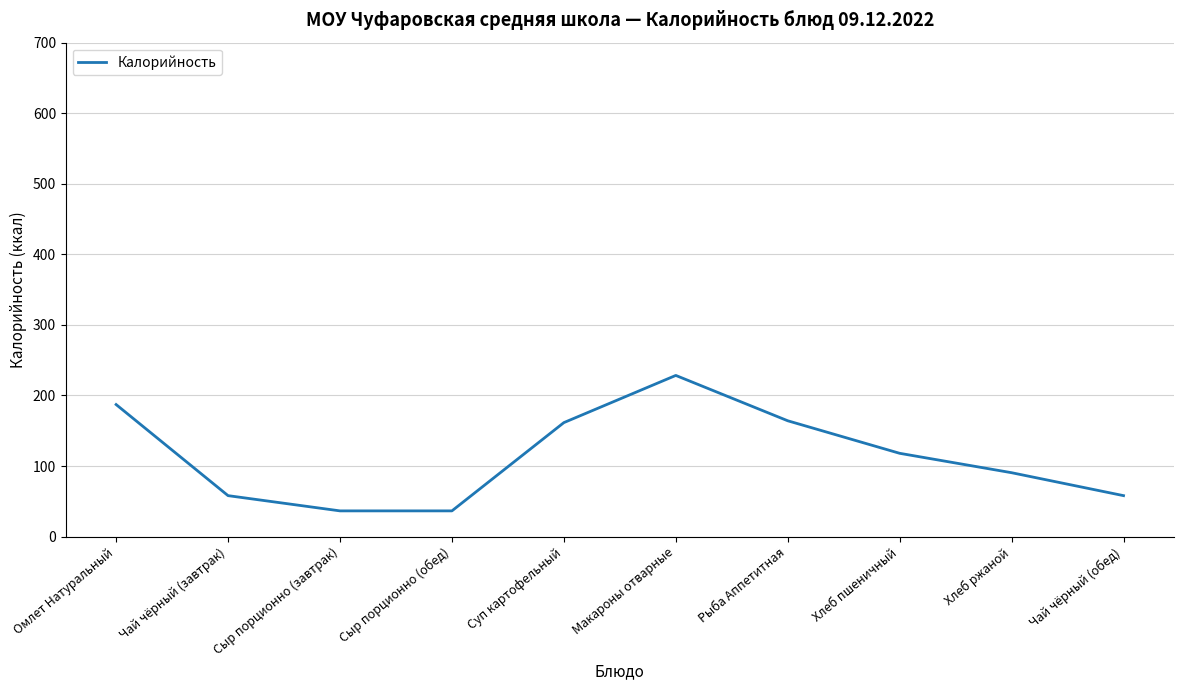

Approximately how many times larger is the value at Суп картофельный compared to Омлет Натуральный?

0.9